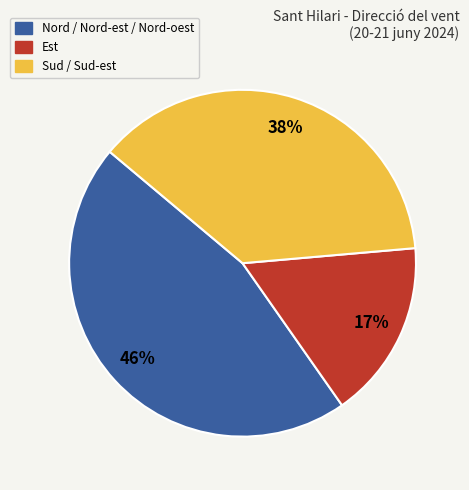

Count the number of slices in the pie.

3